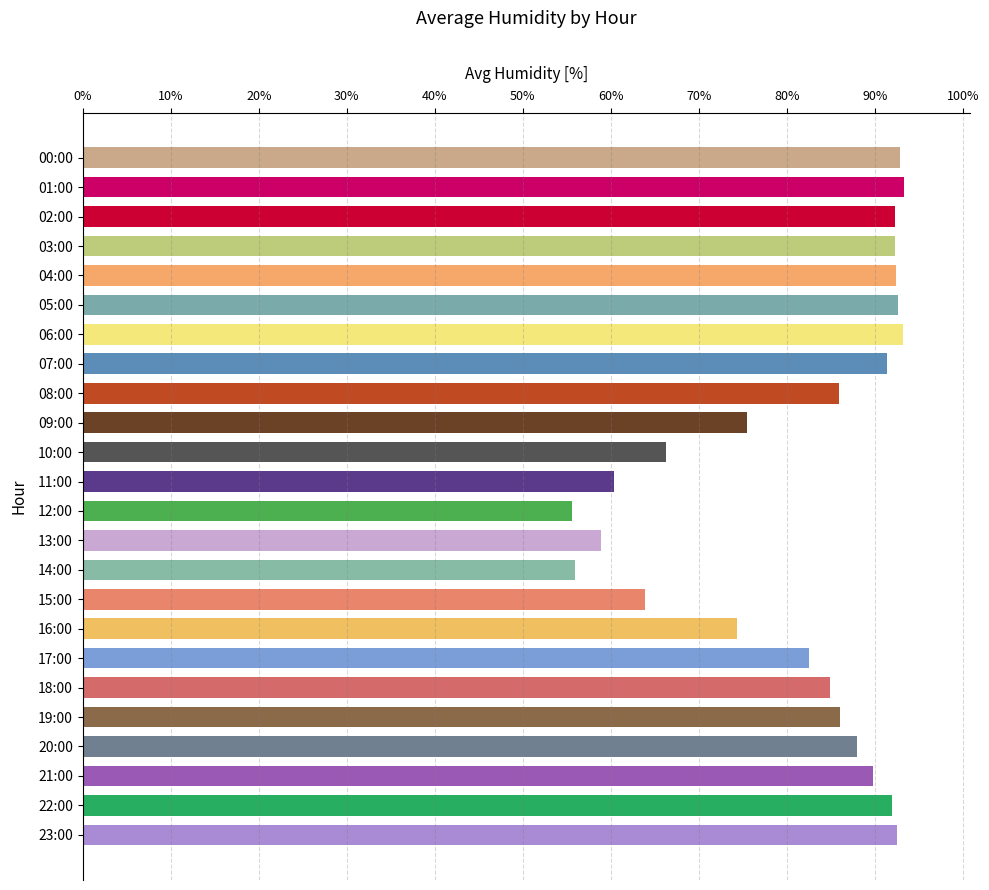

True or false: the data shows 82.5 at 17:00.

True